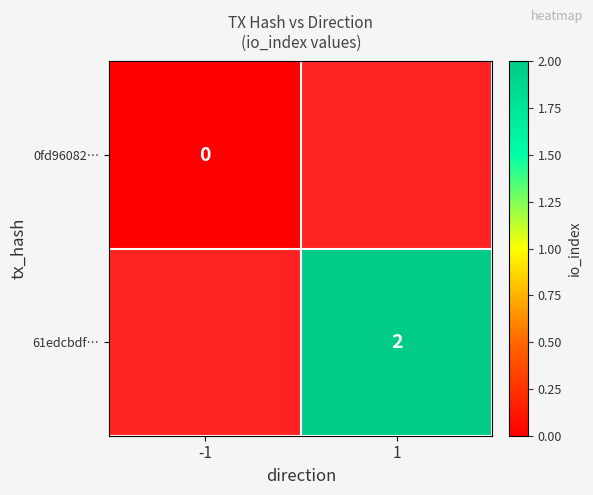

Is it true that 61edcbdf… equals 3 at 1?

False